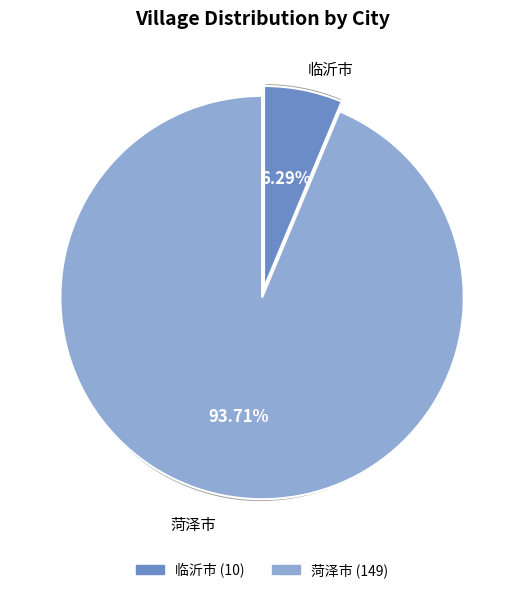

To the nearest percent, what portion does 菏泽市 represent?

94%